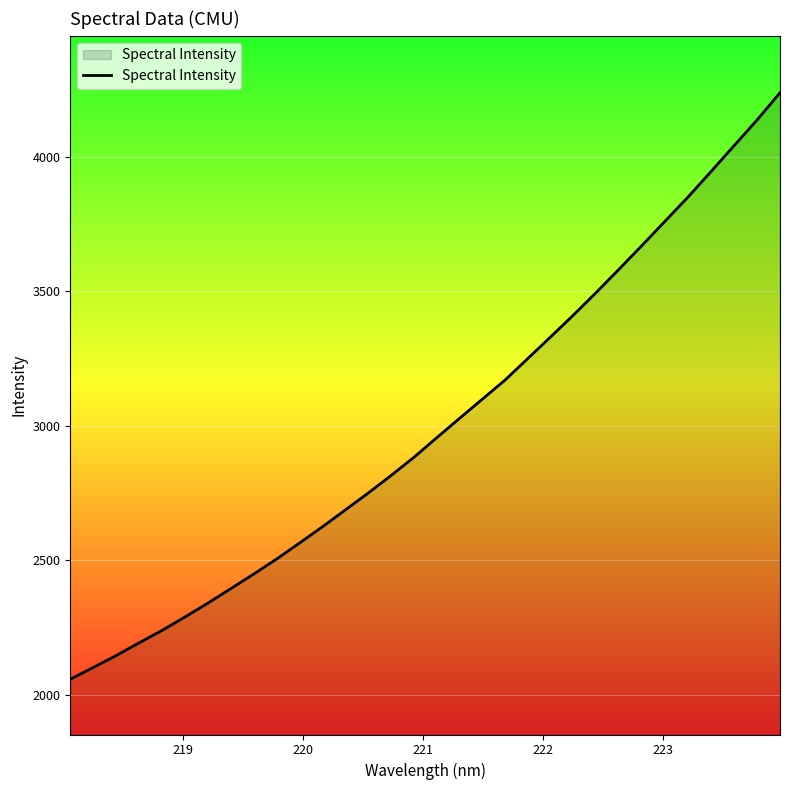

What is the difference between the maximum and minimum values?

2181.4